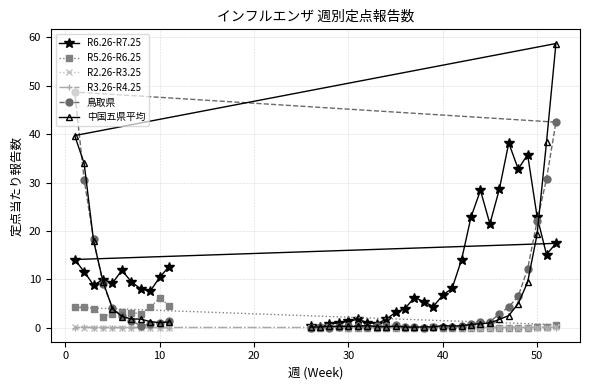

Which series has the widest spread of values?

中国五県平均